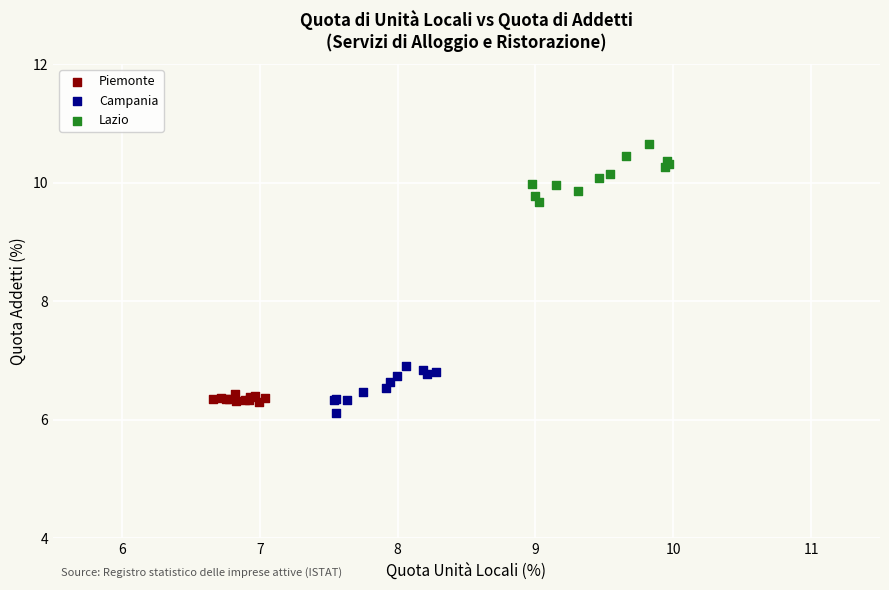

Which series reaches the maximum Y coordinate?

Lazio